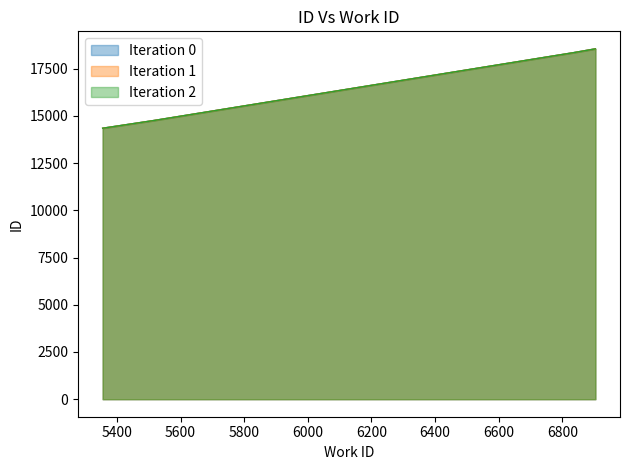

The value of Iteration 0 at 5515 is 14756. True or false?

True